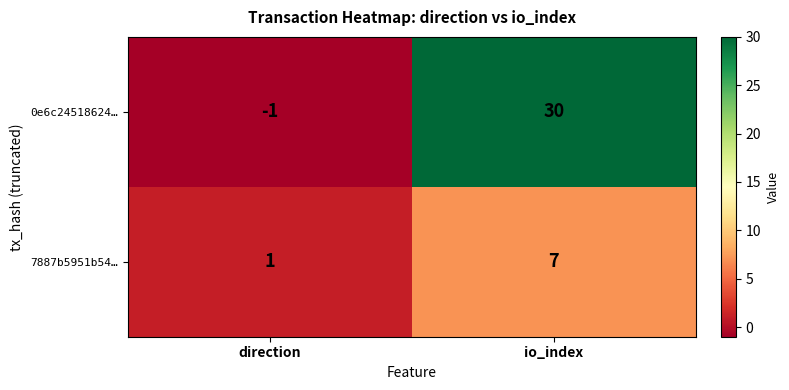

At which label is 7887b5951b54… closest to 4?

direction